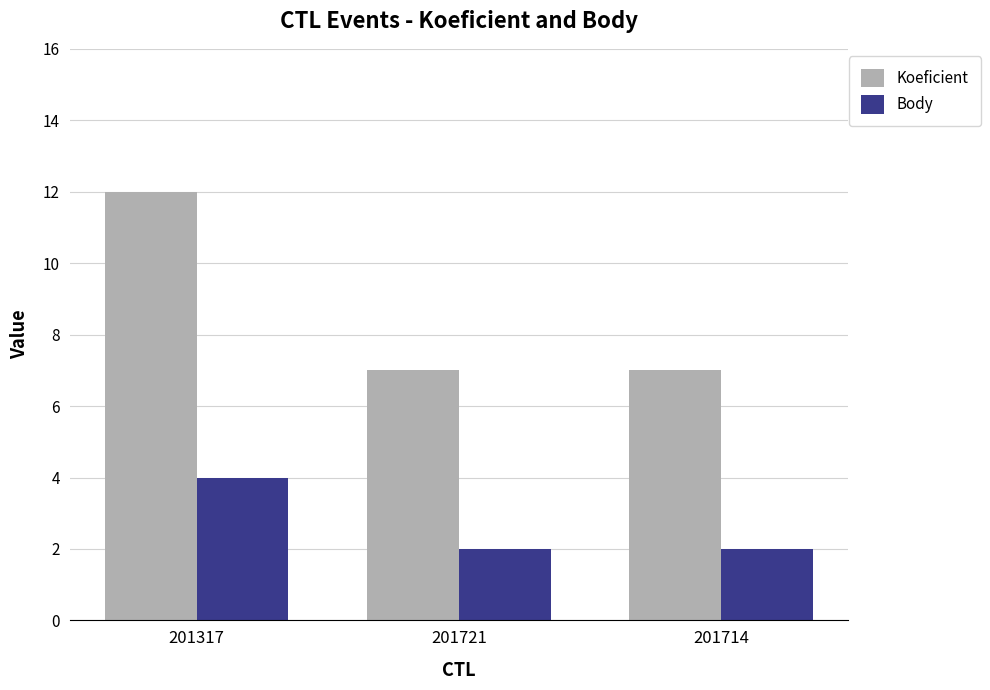

What is the approximate value of Koeficient at 201714?

7